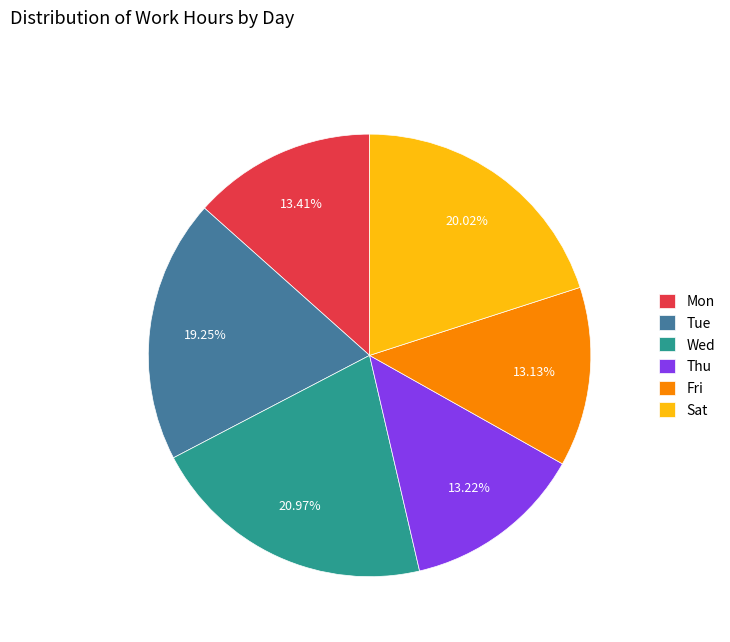

What is the largest slice in the pie chart?

Wed